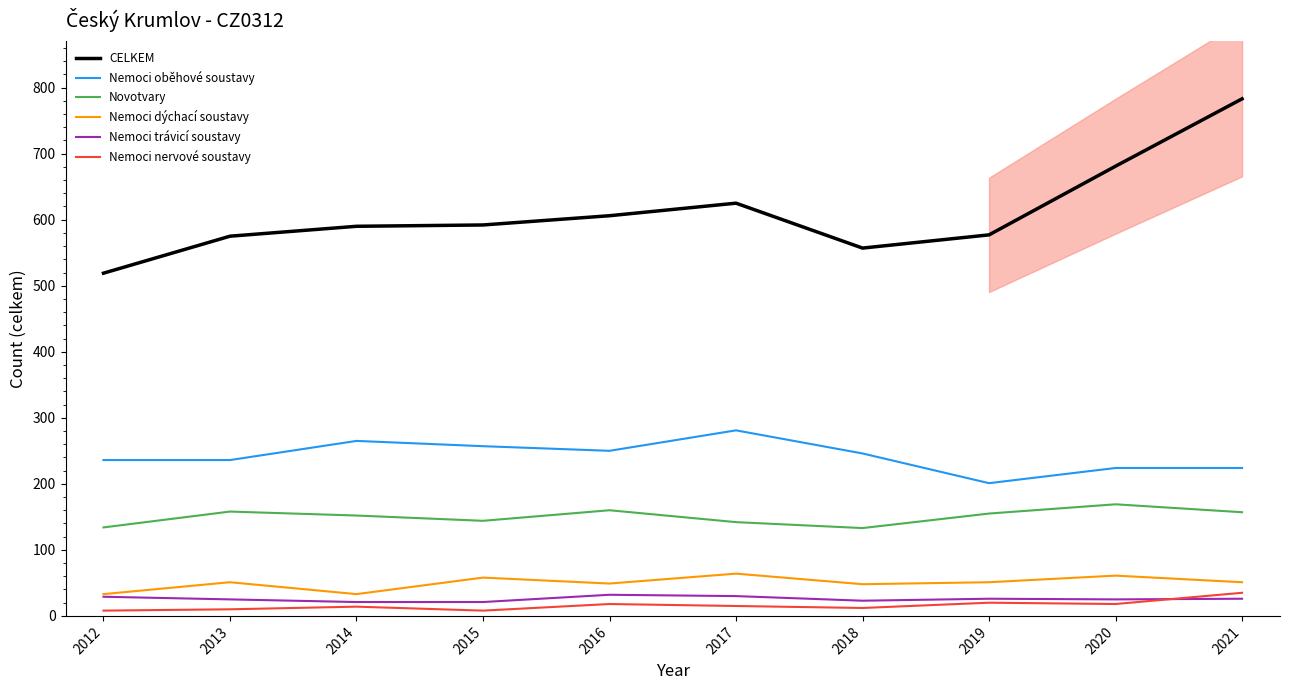

At 2019, list the series in order from smallest to largest.

Nemoci nervové soustavy, Nemoci trávicí soustavy, Nemoci dýchací soustavy, Novotvary, Nemoci oběhové soustavy, CELKEM